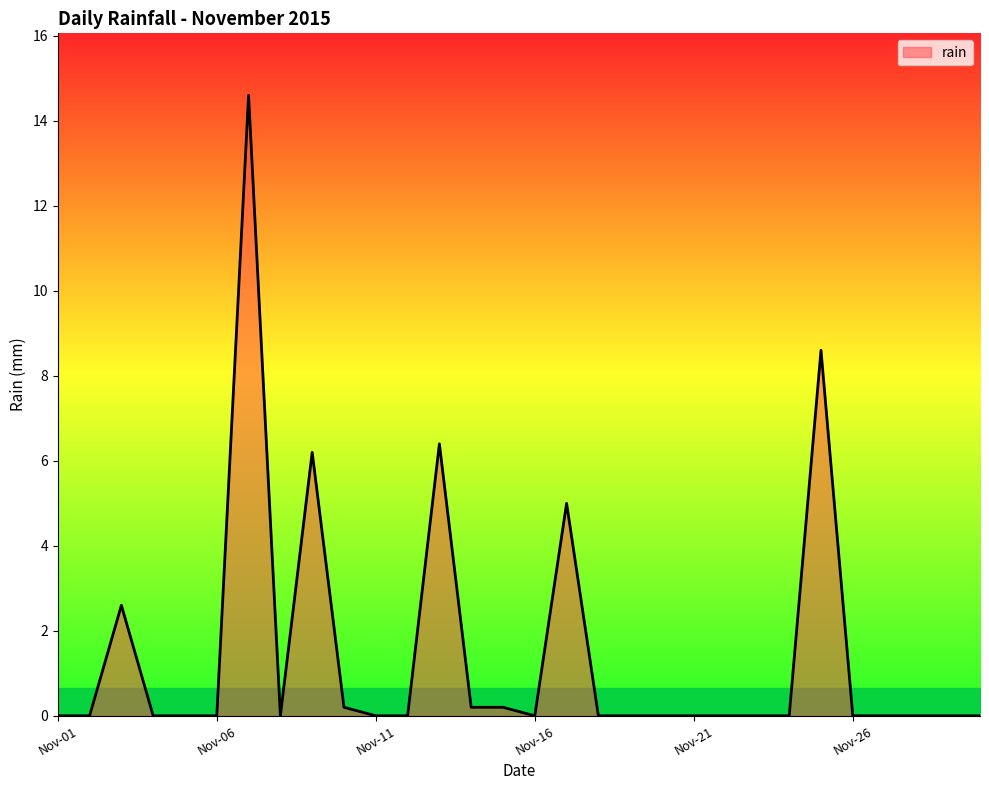

What is the greatest value displayed?

14.6